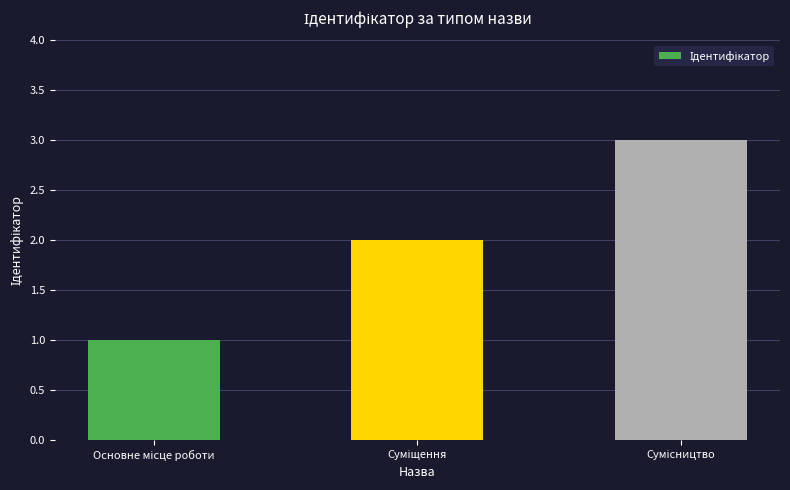

What is the sum of all values?

6